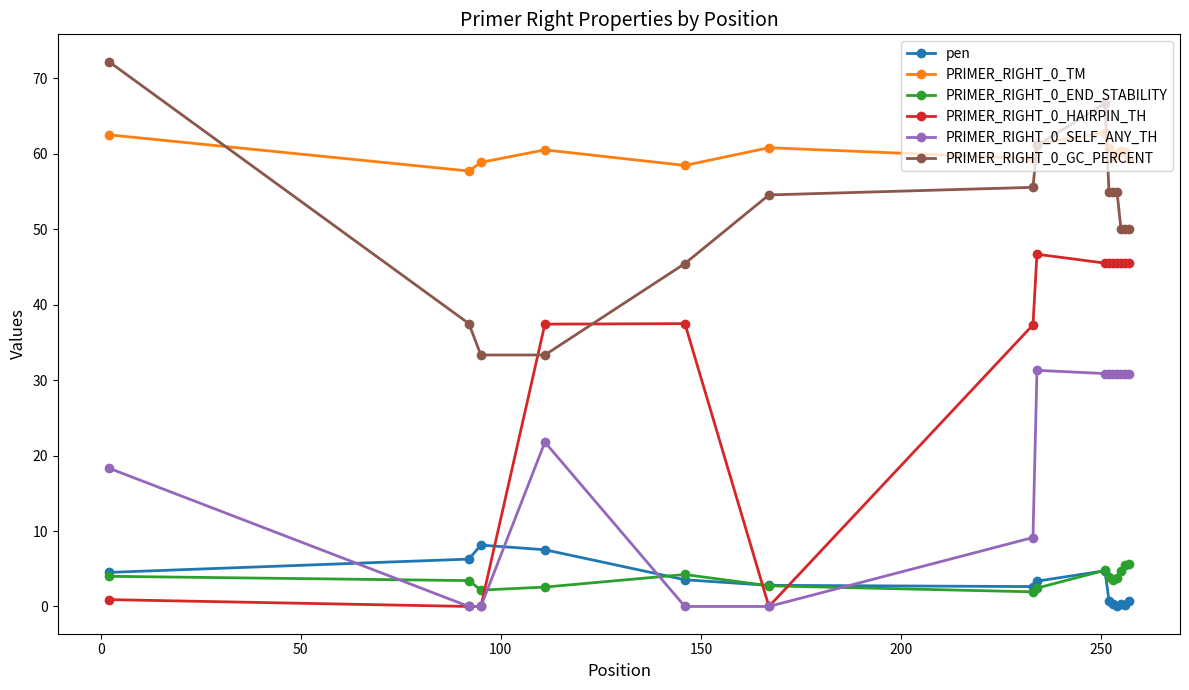

What is the value of the PRIMER_RIGHT_0_TM point at the 12th from the left?

60.0